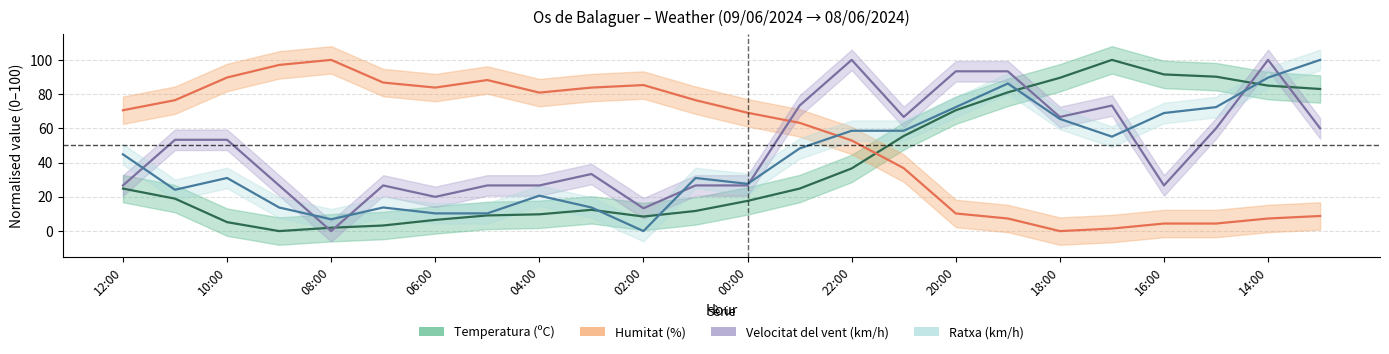

At which label does Humitat (%) reach its peak?

08:00